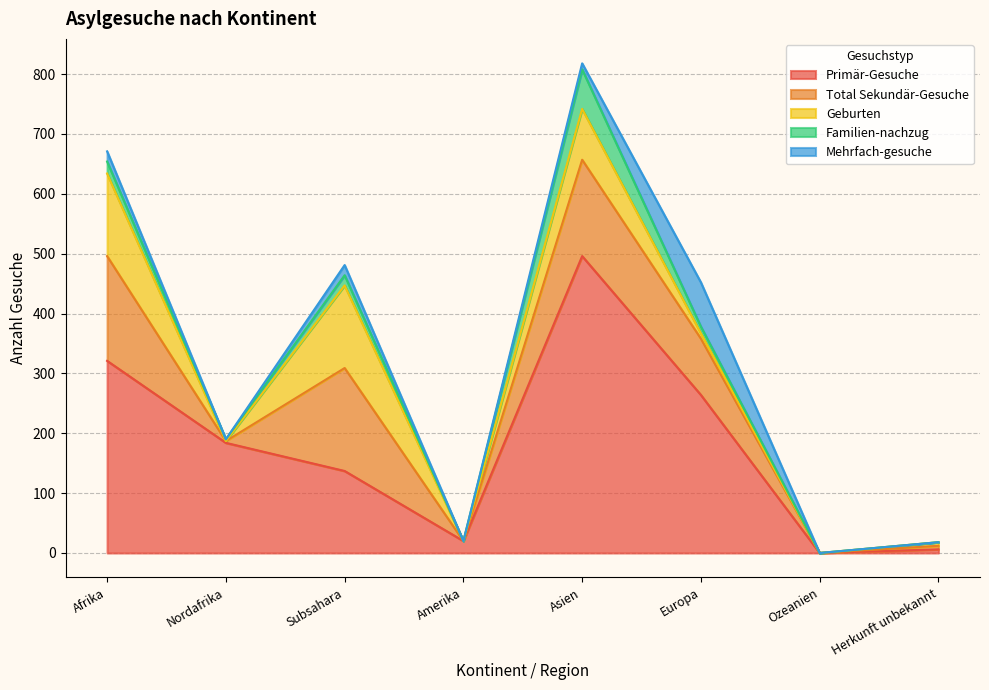

True or false: Familien-nachzug and Primär-Gesuche intersect in this chart.

False